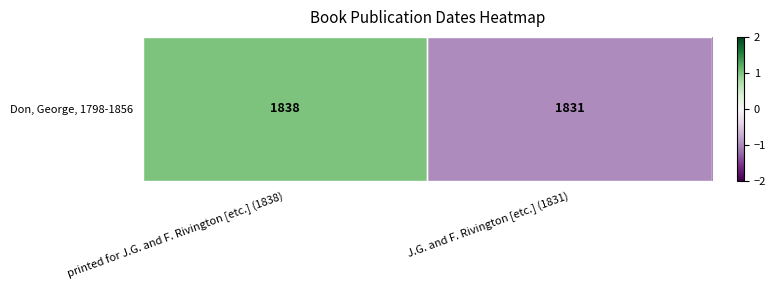

The chart shows a value of -2 at J.G. and F. Rivington [etc.] (1831). True or false?

False